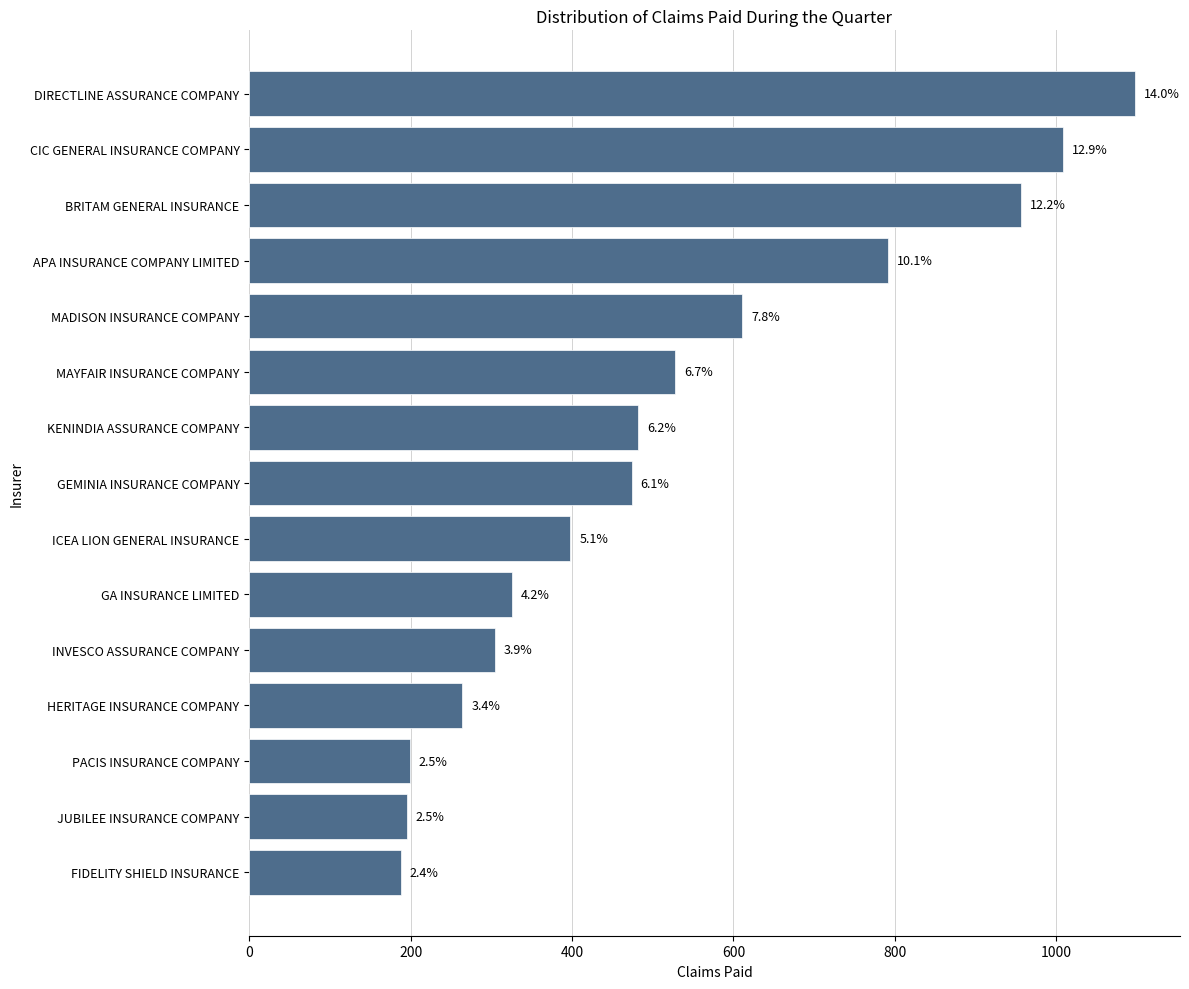

Are the bars horizontal?

Yes